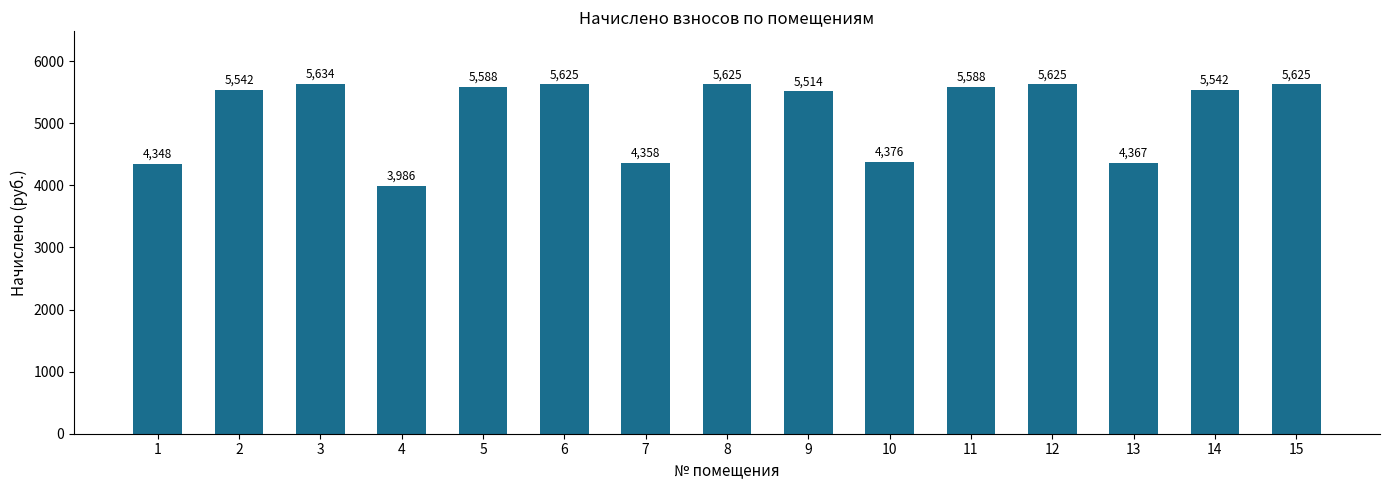

Which label corresponds to the largest value in the chart?

3